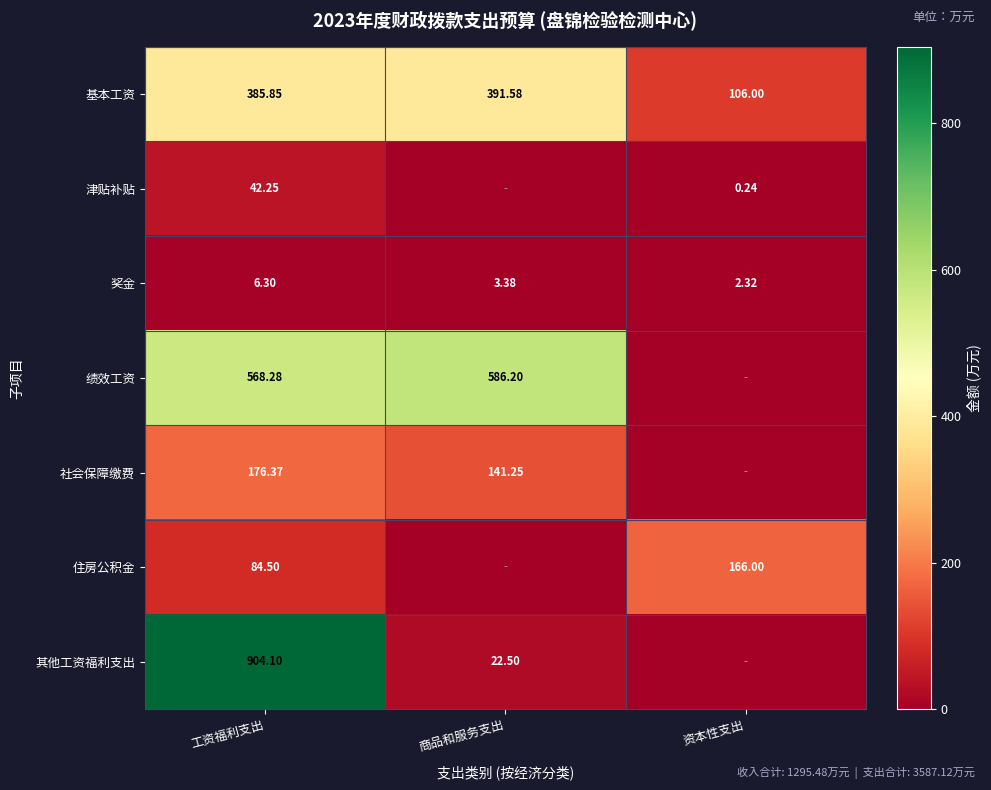

Rank the categories by 奖金 value from highest to lowest.

工资福利支出, 商品和服务支出, 资本性支出